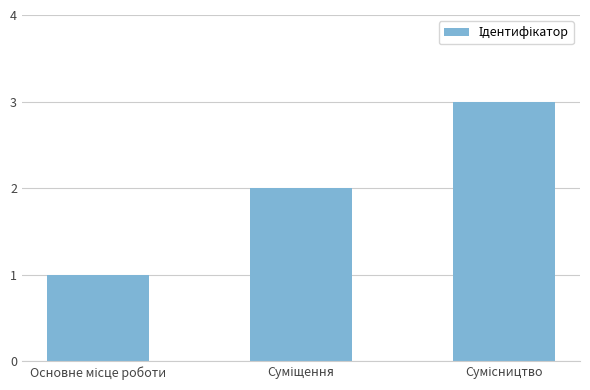

What is the sum of all values?

6